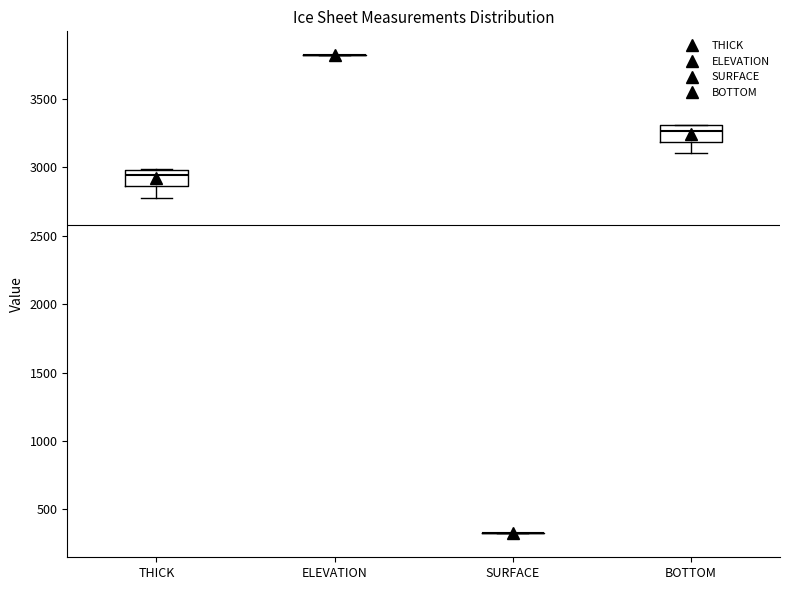

Reading left to right, read every box against the y-axis: the position of its median line, the range the box covers, and the ends of its whiskers. The values are not printed on the chart, so give them approximately, as read against the axis.

THICK: median 2950, box 2850 to 3000, whiskers 2800 to 3000
ELEVATION: box collapsed to a line at 3800, whiskers 3800 to 3800
SURFACE: box collapsed to a line at 300, whiskers 300 to 300
BOTTOM: median 3250, box 3200 to 3300, whiskers 3100 to 3300